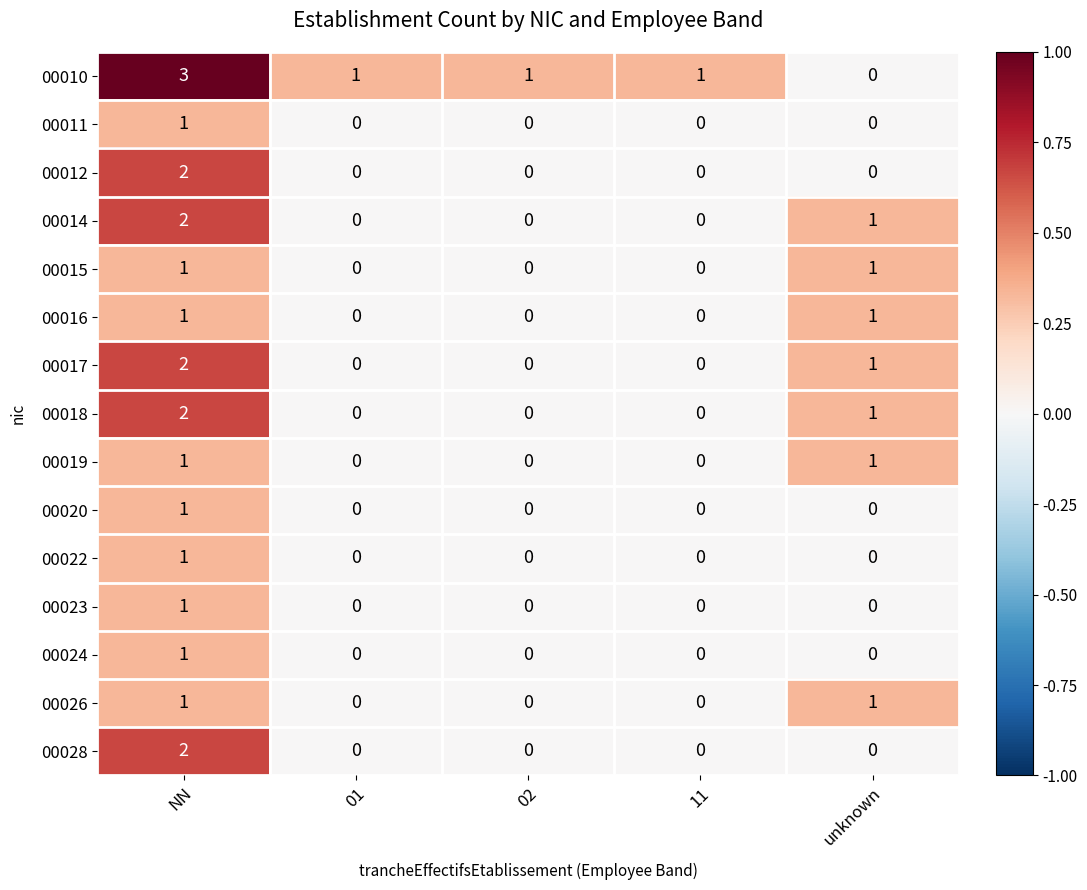

How many distinct data groups are displayed?

15